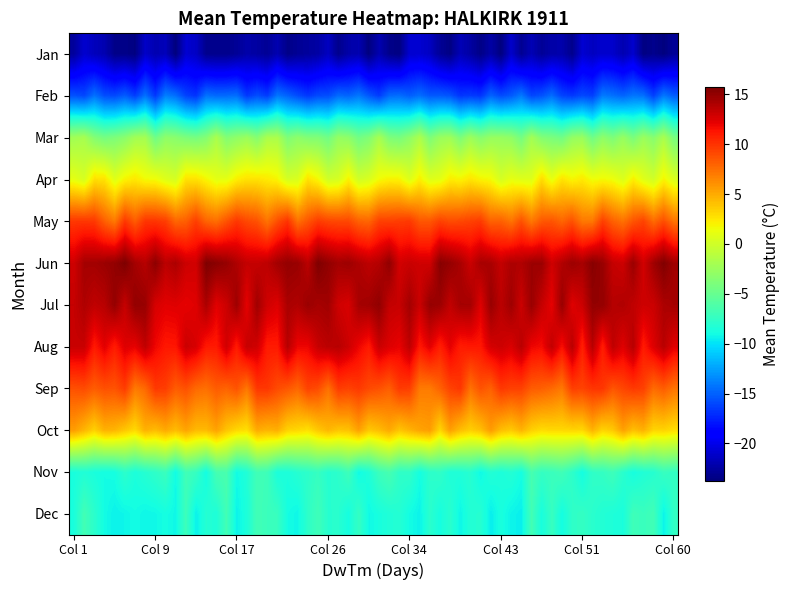

Count the number of data series in this chart.

12